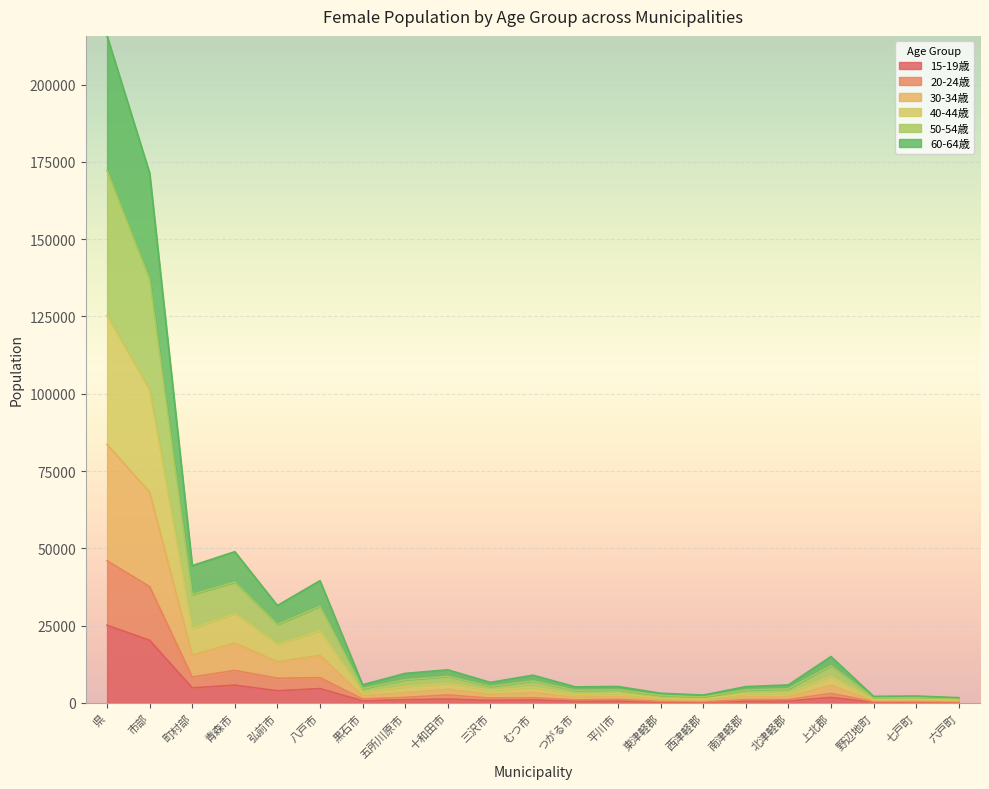

Rank the categories by 50-54歳 value from highest to lowest.

県, 市部, 青森市, 町村部, 八戸市, 弘前市, 上北郡, 十和田市, 五所川原市, むつ市, 三沢市, 黒石市, 北津軽郡, 平川市, 南津軽郡, つがる市, 東津軽郡, 西津軽郡, 七戸町, 野辺地町, 六戸町